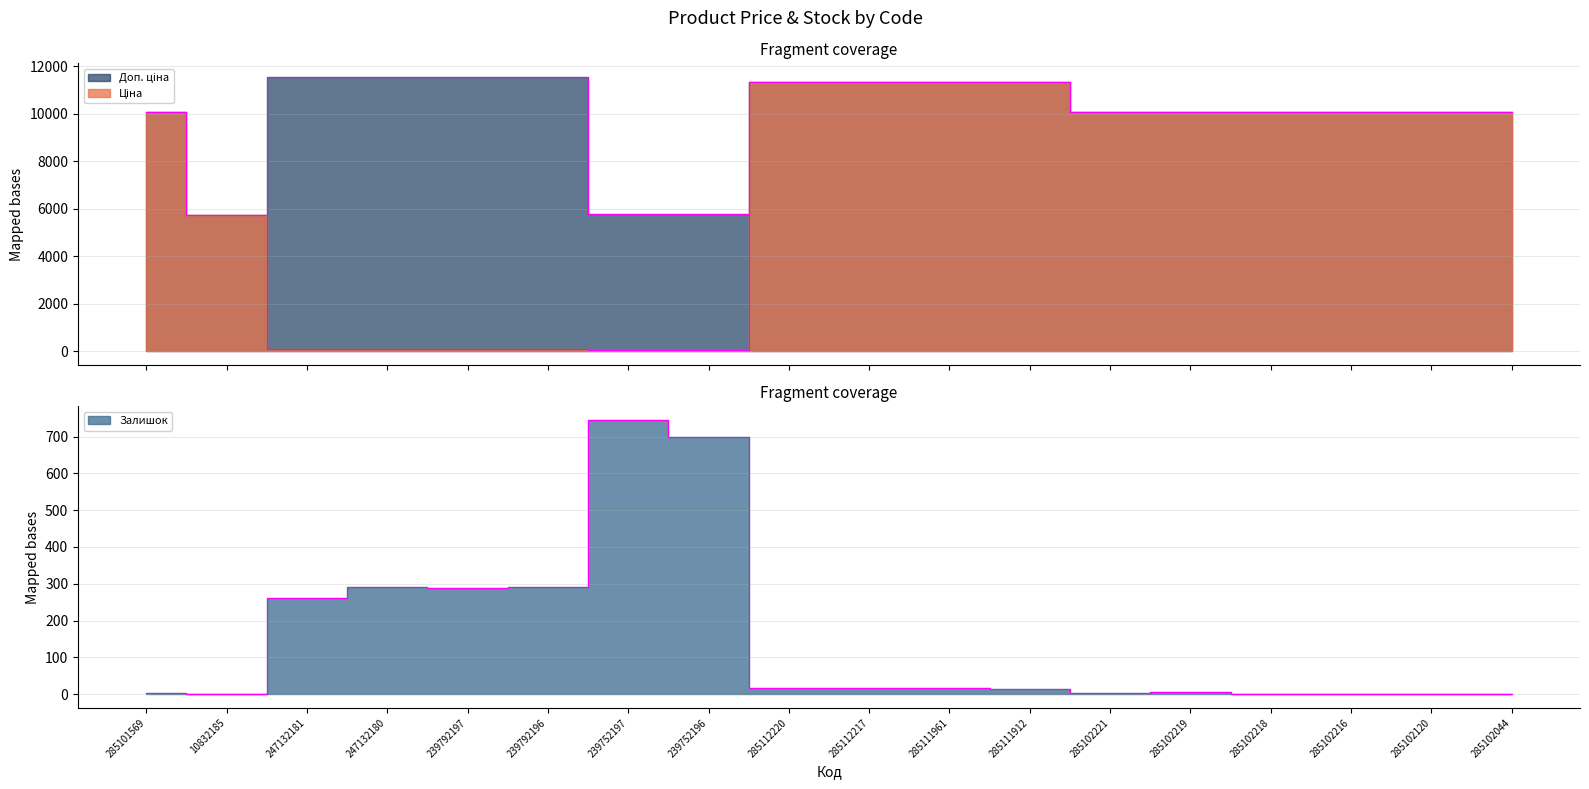

At 247132180, list the series in order from largest to smallest.

Доп. ціна, Залишок, Ціна